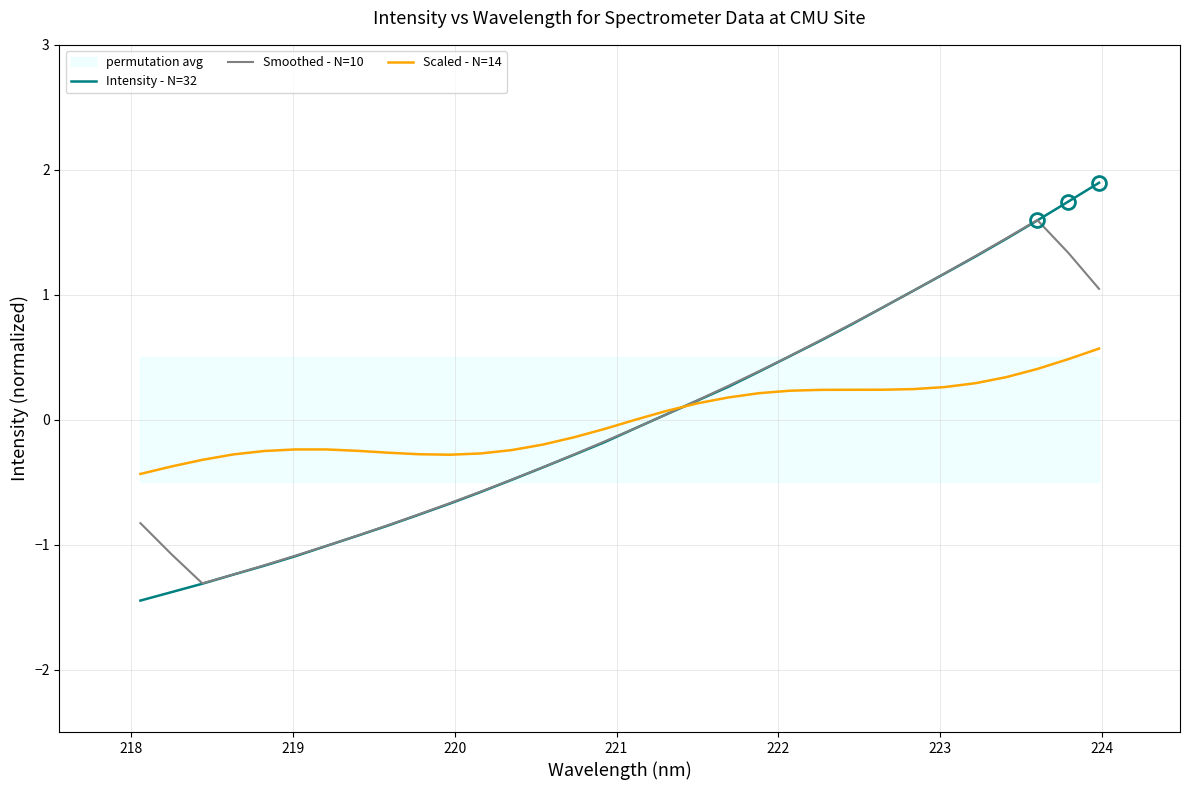

What is the maximum value for Smoothed - N=10?

1.6